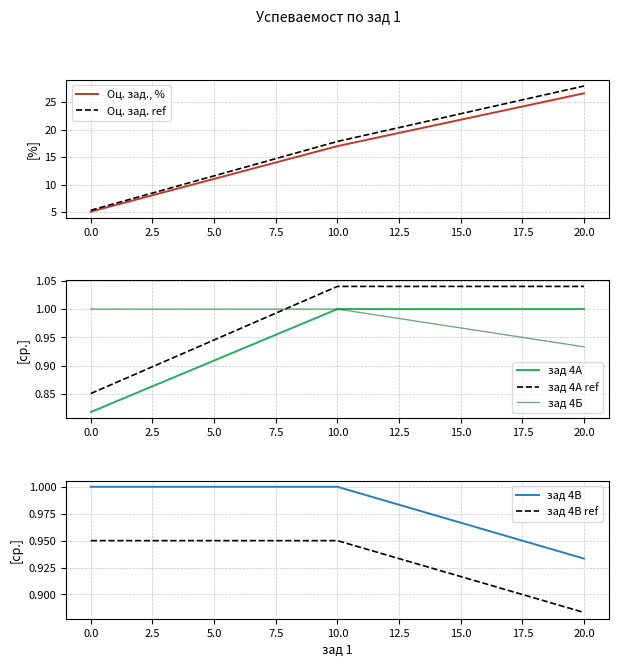

True or false: Оц., % and зад 4А intersect in this chart.

False